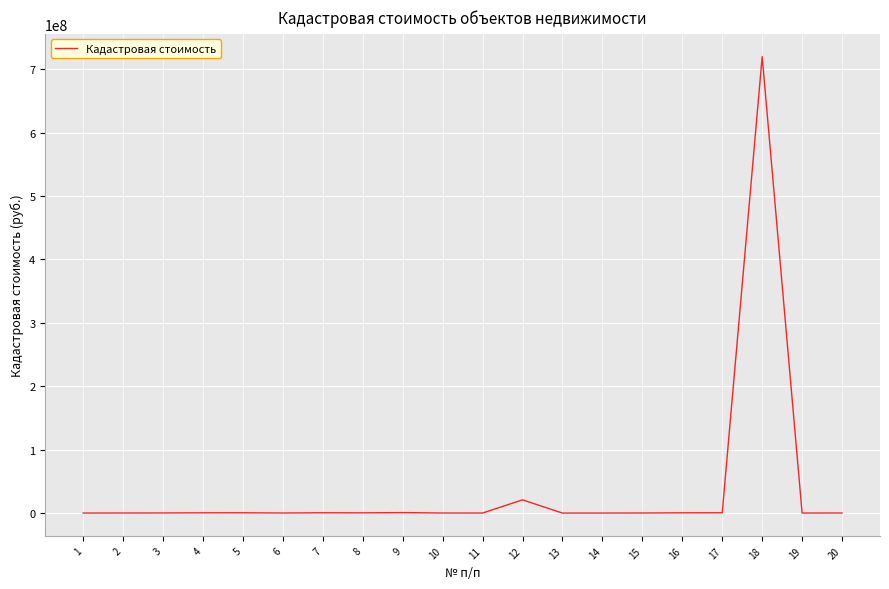

Where is the data nearest to the value 359958843?

12